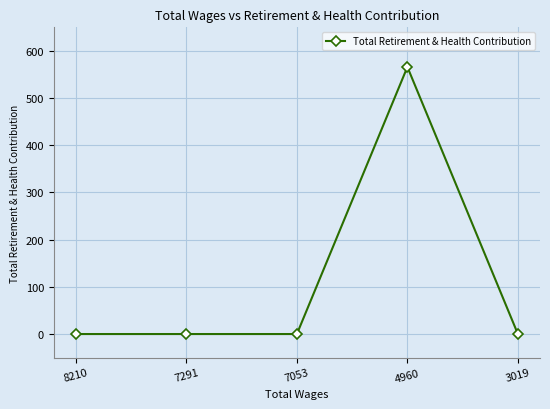

What is the maximum value shown in the chart?

566